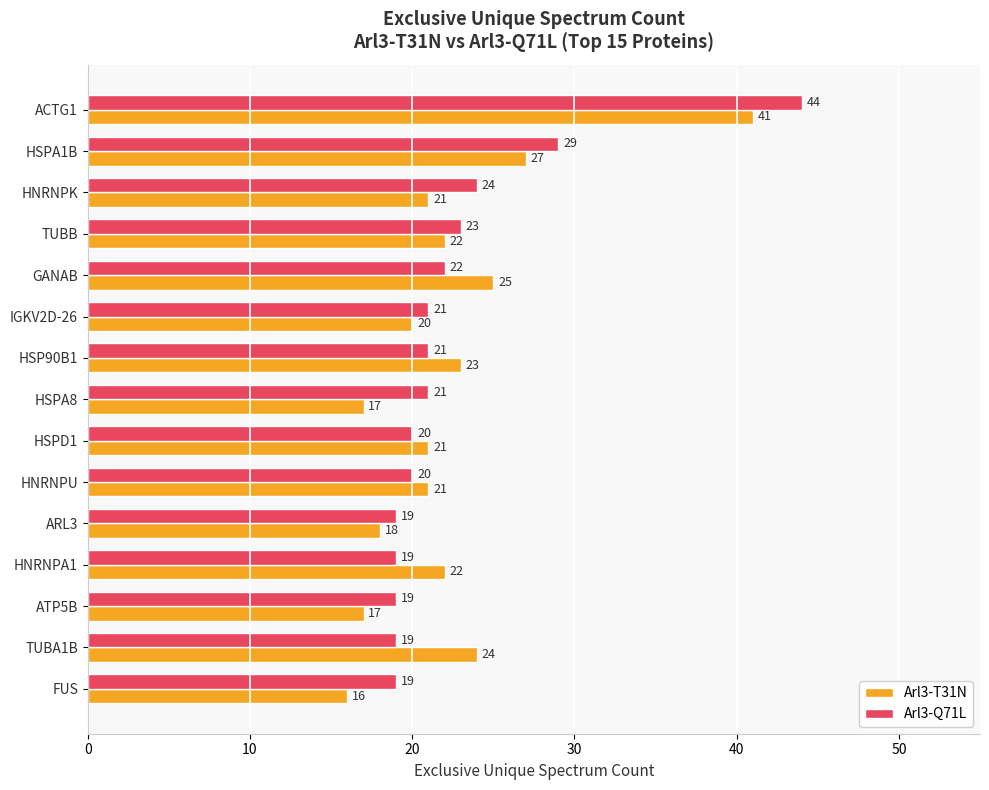

What are all the series names shown in the legend?

Arl3-T31N, Arl3-Q71L